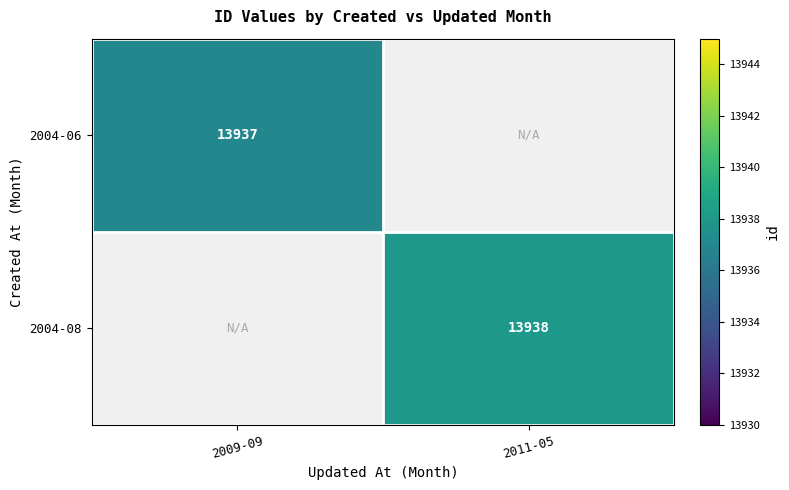

True or false: 2004-08 has a value of 13938 at 2011-05.

True